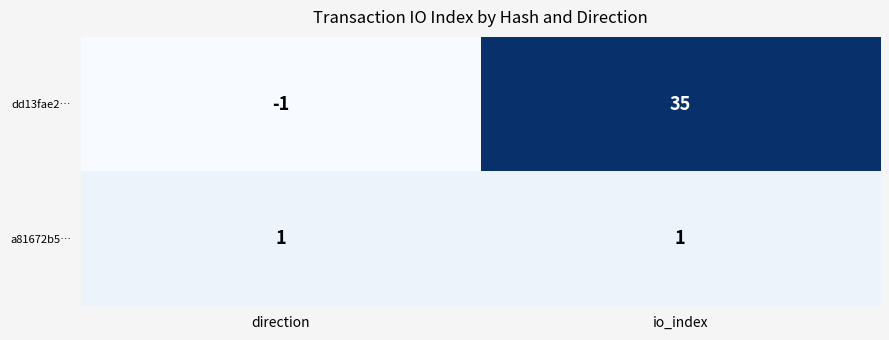

At which label is dd13fae2… closest to 17?

direction